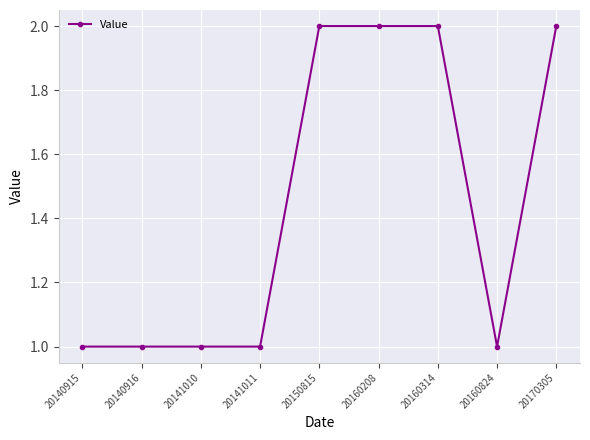

Read the value at 20141010.

1